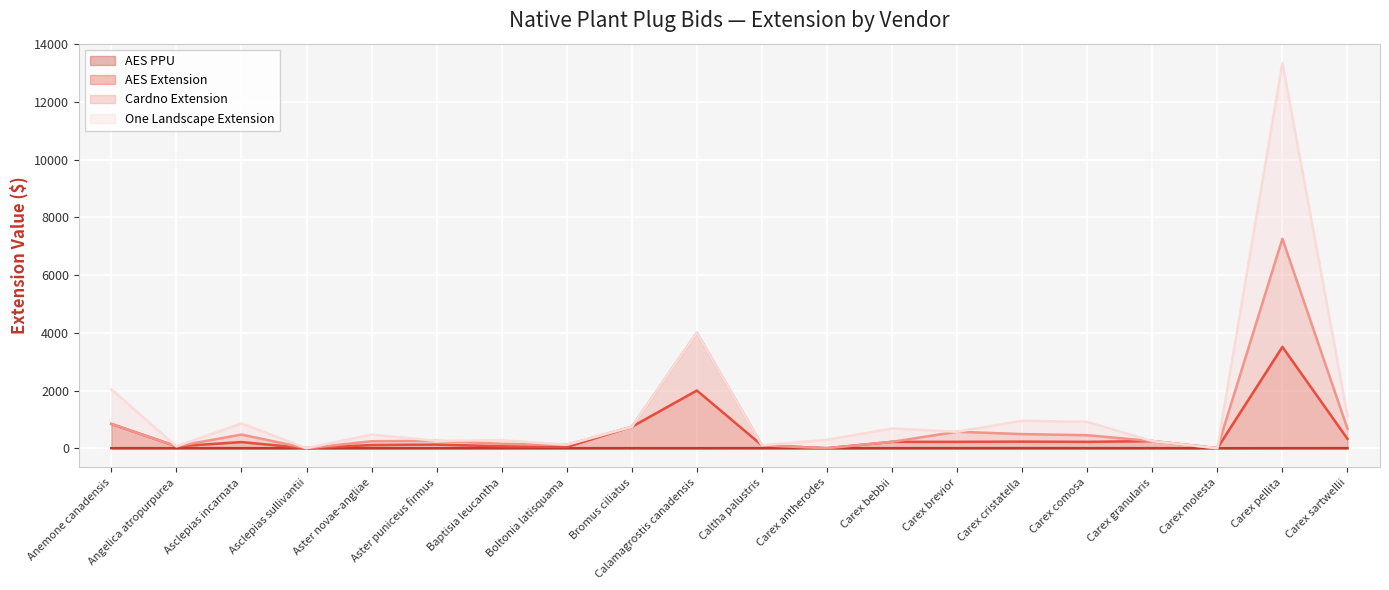

At which label does AES PPU reach its peak?

Caltha palustris